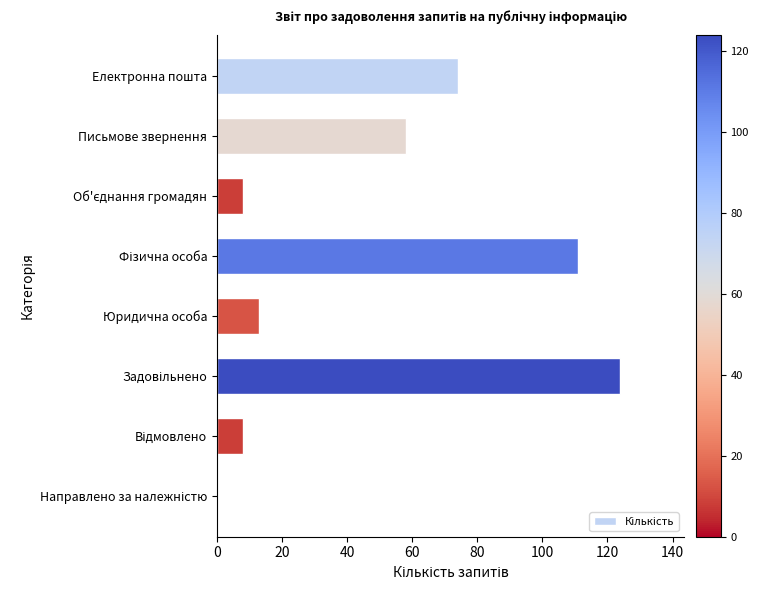

Where is the data nearest to the value 62?

Письмове звернення